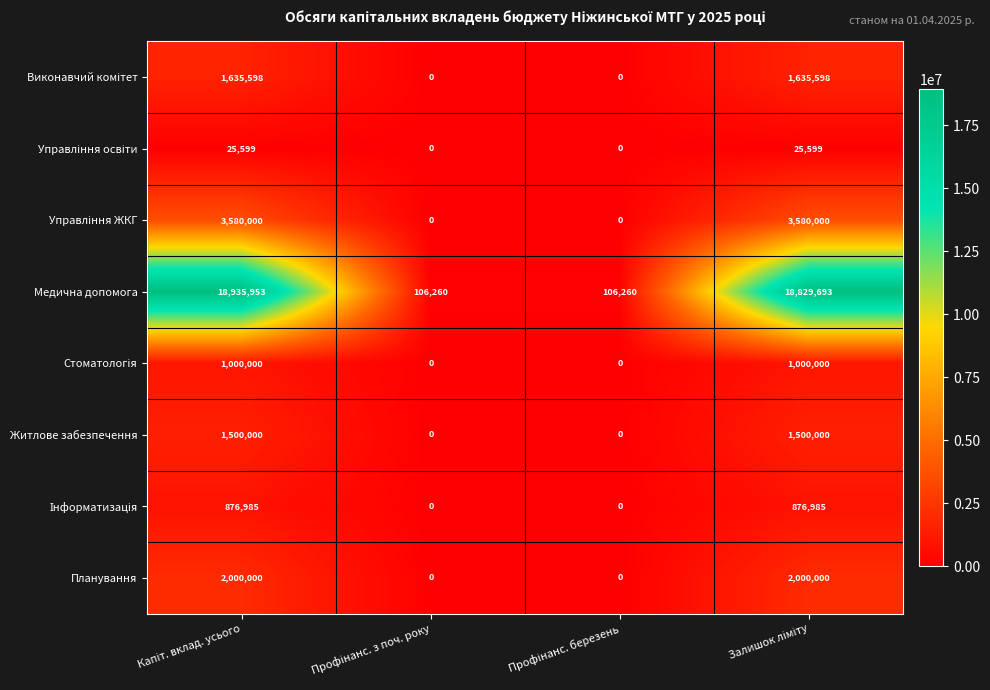

What is the greatest value displayed?

18935953